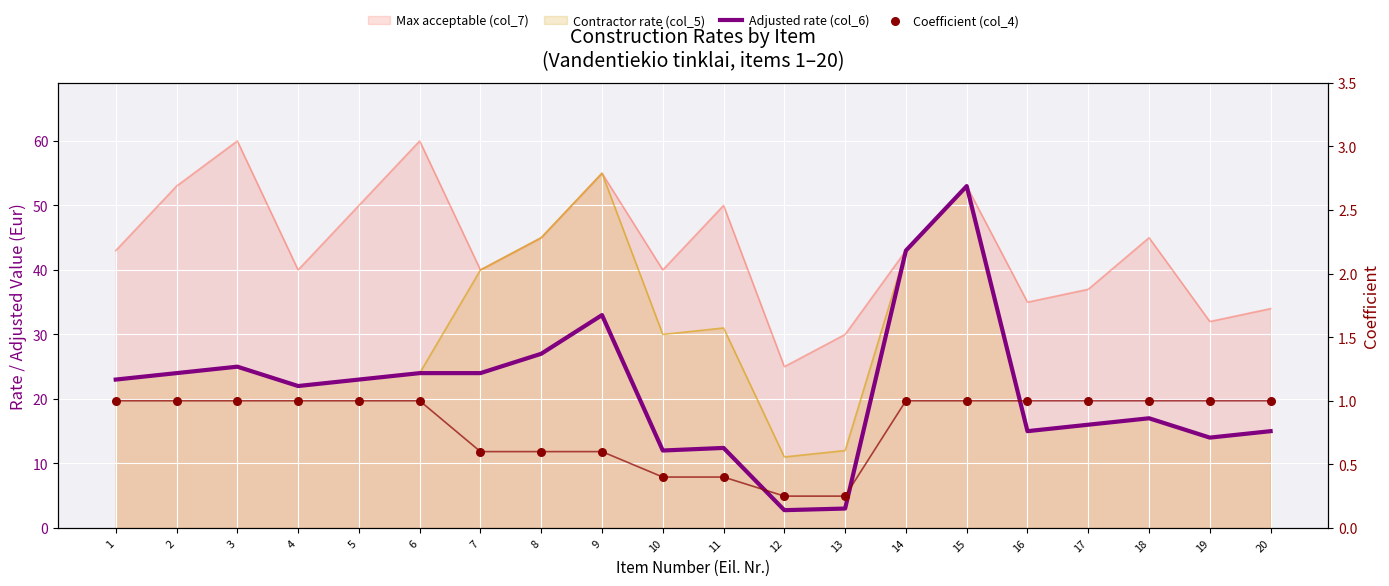

Which series contains the highest Y value?

Adjusted rate (col_6)